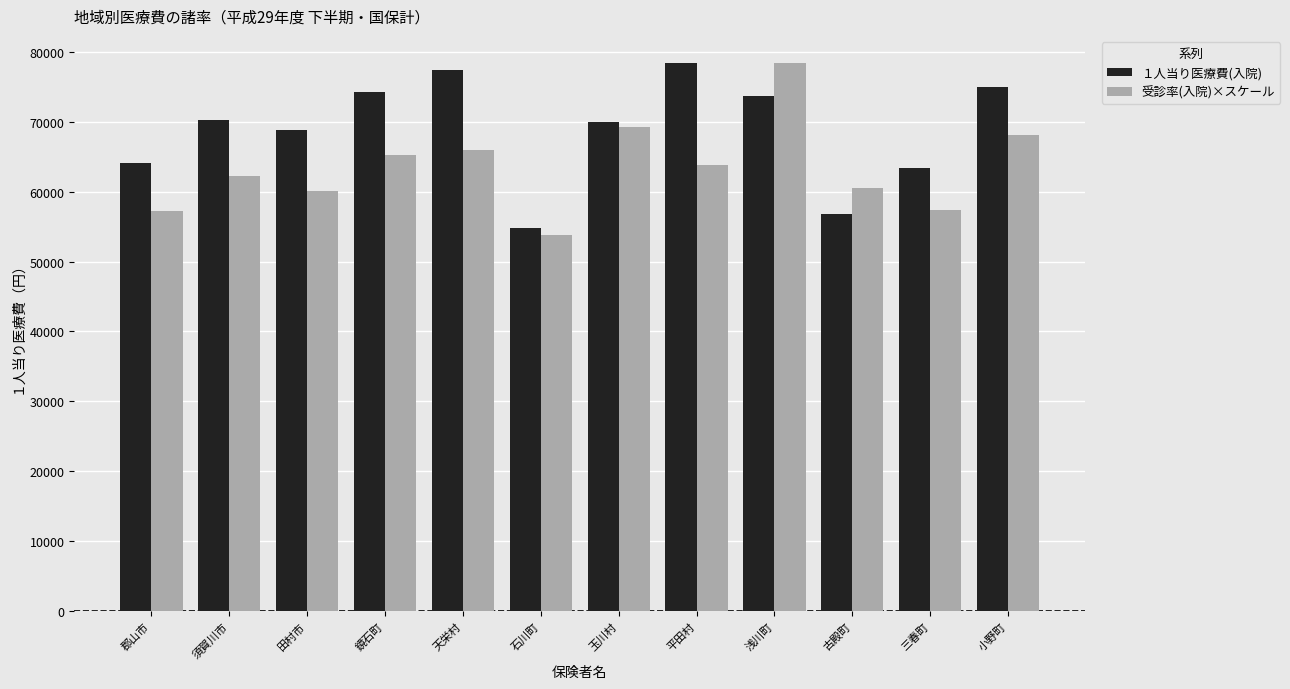

Rank the series at 浅川町 from highest to lowest value.

受診率(入院)×スケール, １人当り医療費(入院)